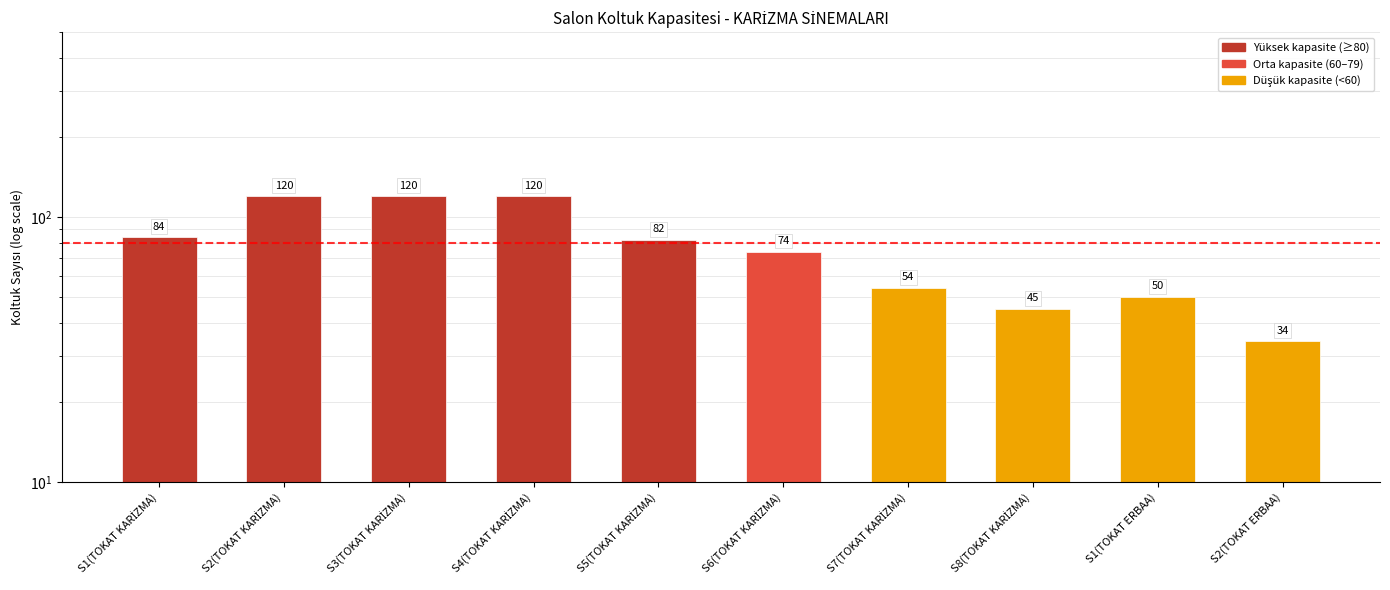

What is the smallest value displayed?

34